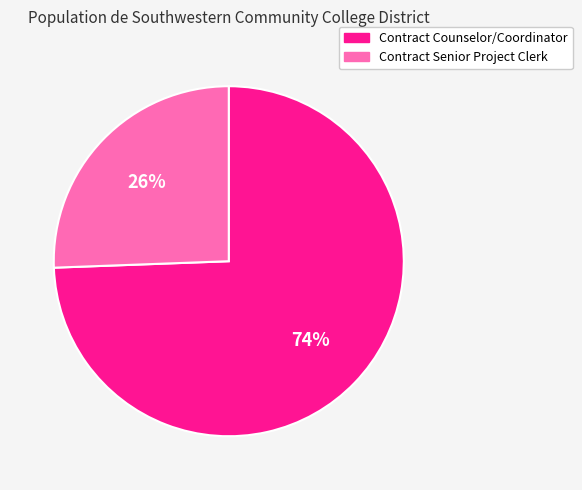

How many segments does this pie chart have?

2